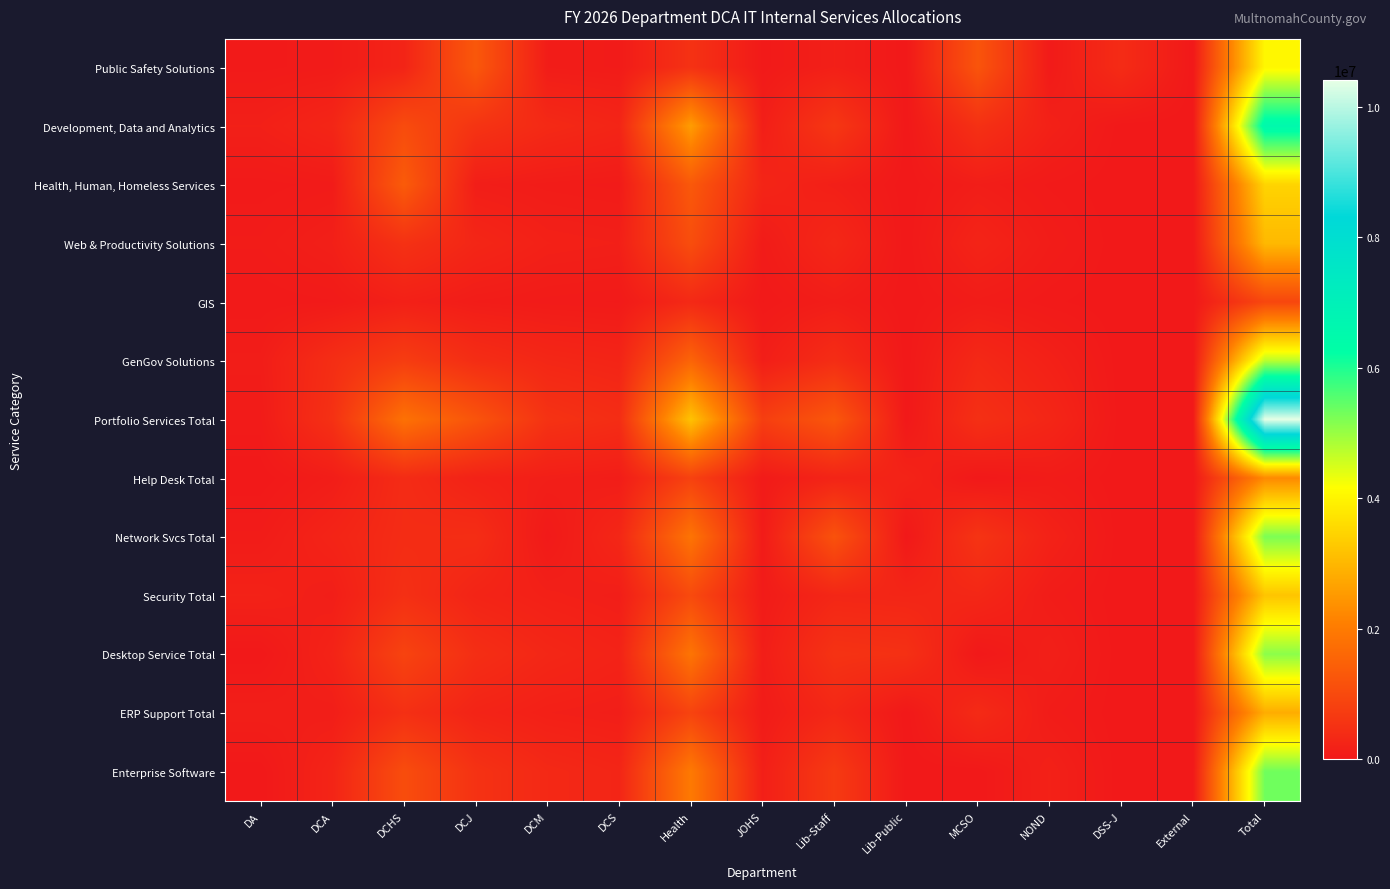

Rank the series at Lib-Staff from lowest to highest value.

GIS, Health, Human, Homeless Services, Public Safety Solutions, Help Desk Total, Security Total, ERP Support Total, Web & Productivity Solutions, GenGov Solutions, Desktop Service Total, Development, Data and Analytics, Enterprise Software, Network Svcs Total, Portfolio Services Total